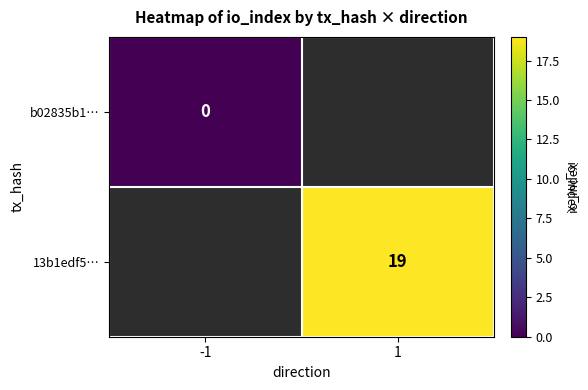

Which has a higher value, -1 or 1?

1